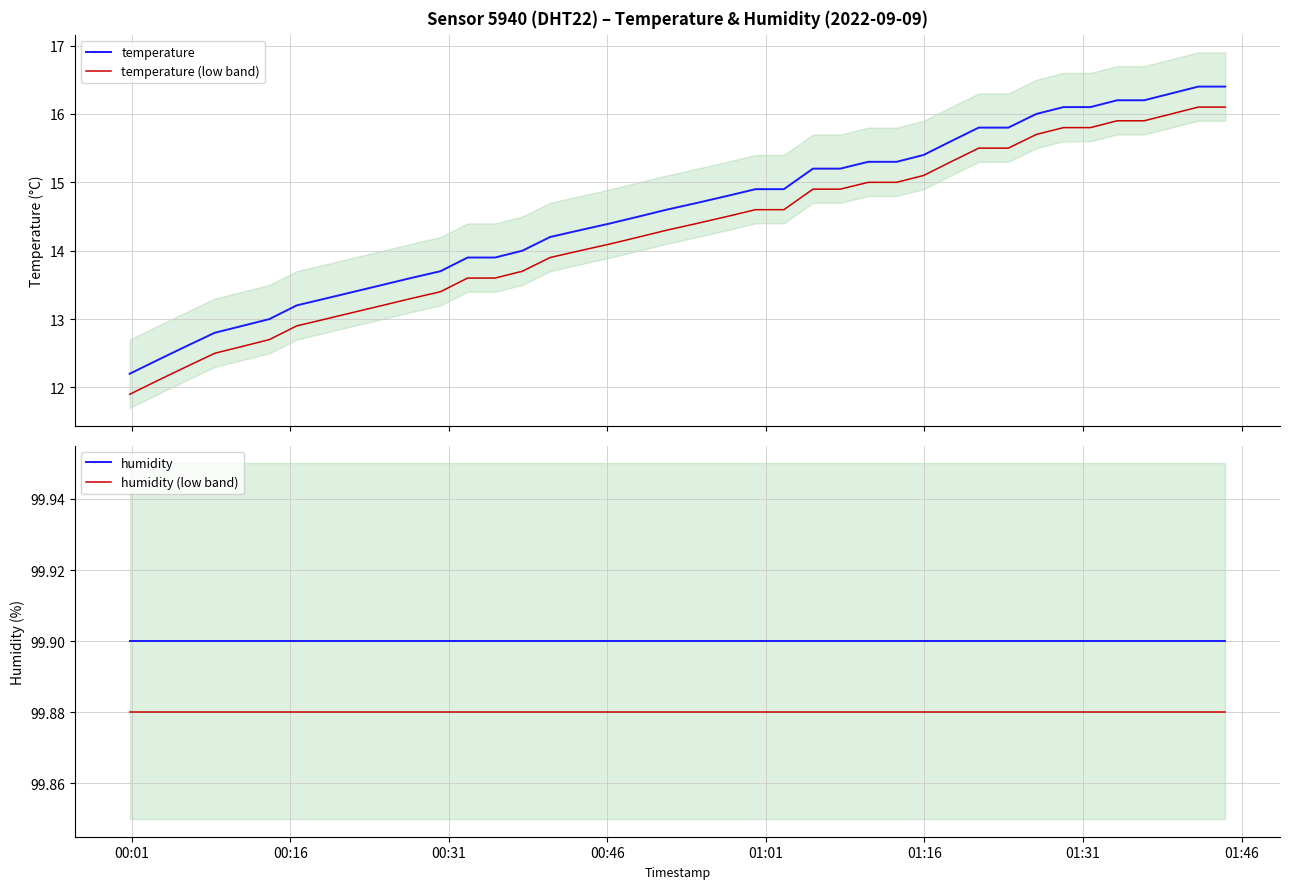

True or false: humidity and humidity (low band) cross at least once.

False